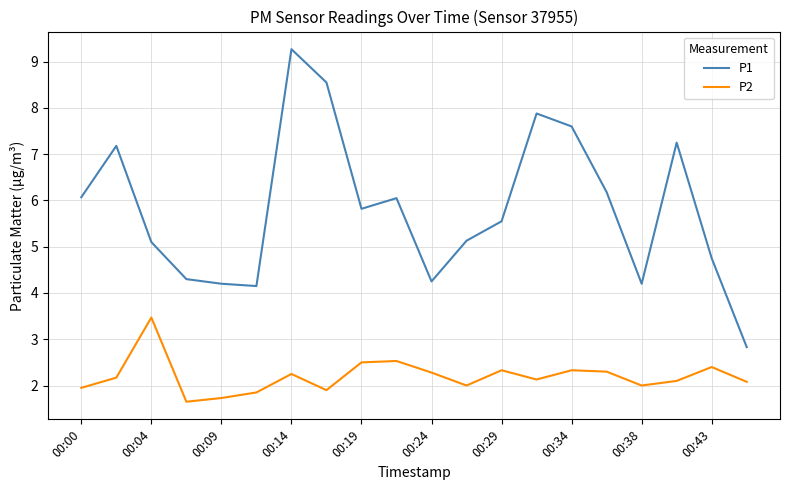

Rank the series by their maximum value, from lowest to highest.

P2, P1